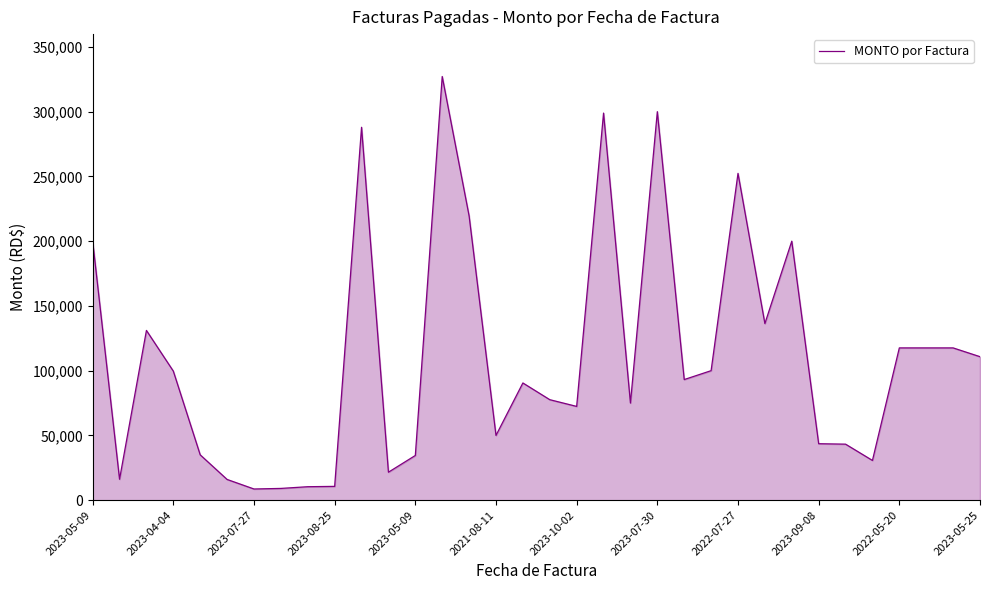

What is the smallest value displayed?

8631.0